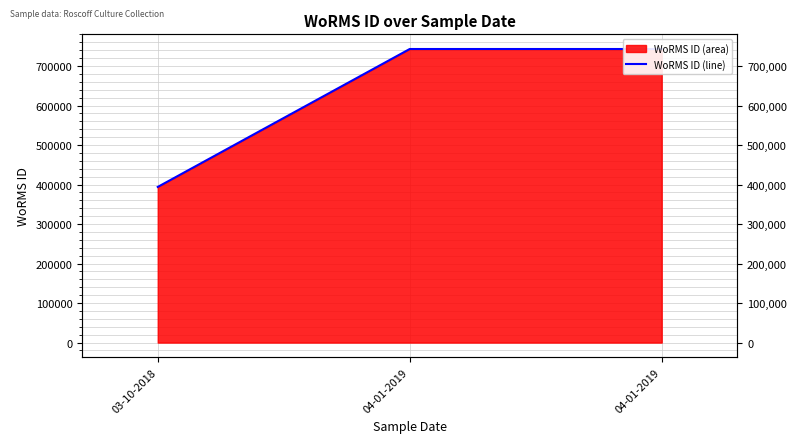

Reading right to left, list all the values displayed in this chart.

743068	743068	393979